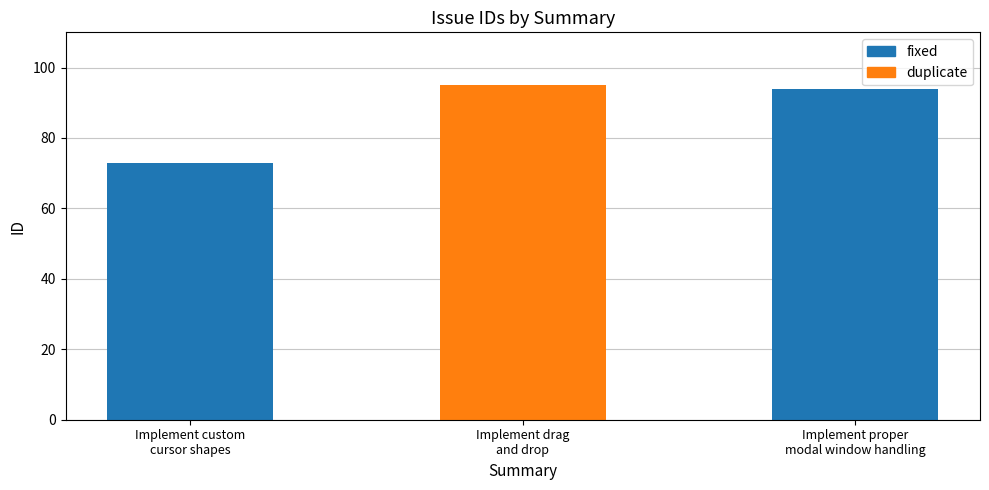

Between Implement proper
modal window handling and Implement drag
and drop, which is larger?

Implement drag
and drop